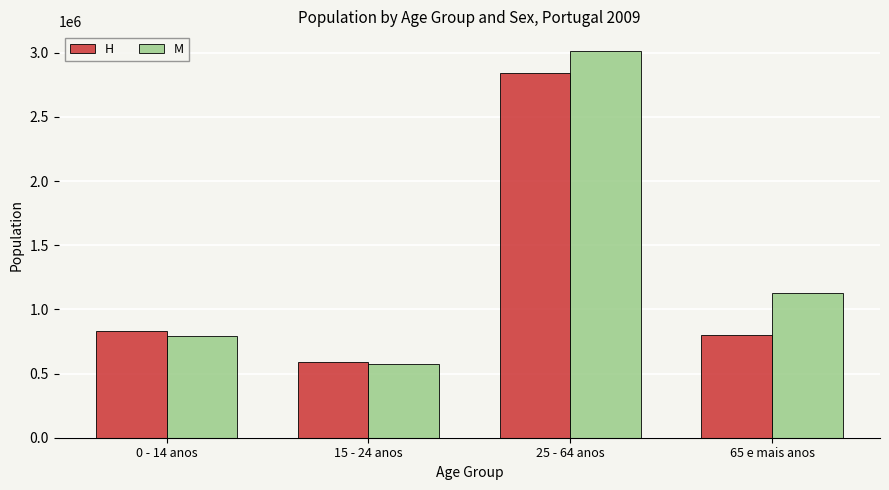

Reading left to right, what are all the values shown in this chart?

H: 828310	592165	2842817	800453
M: 789683	573890	3016218	1129943